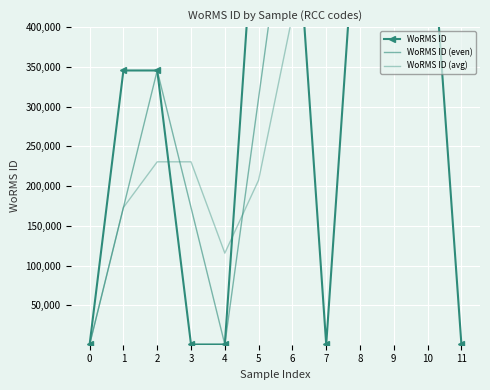

What is the sum of all values?

3781439